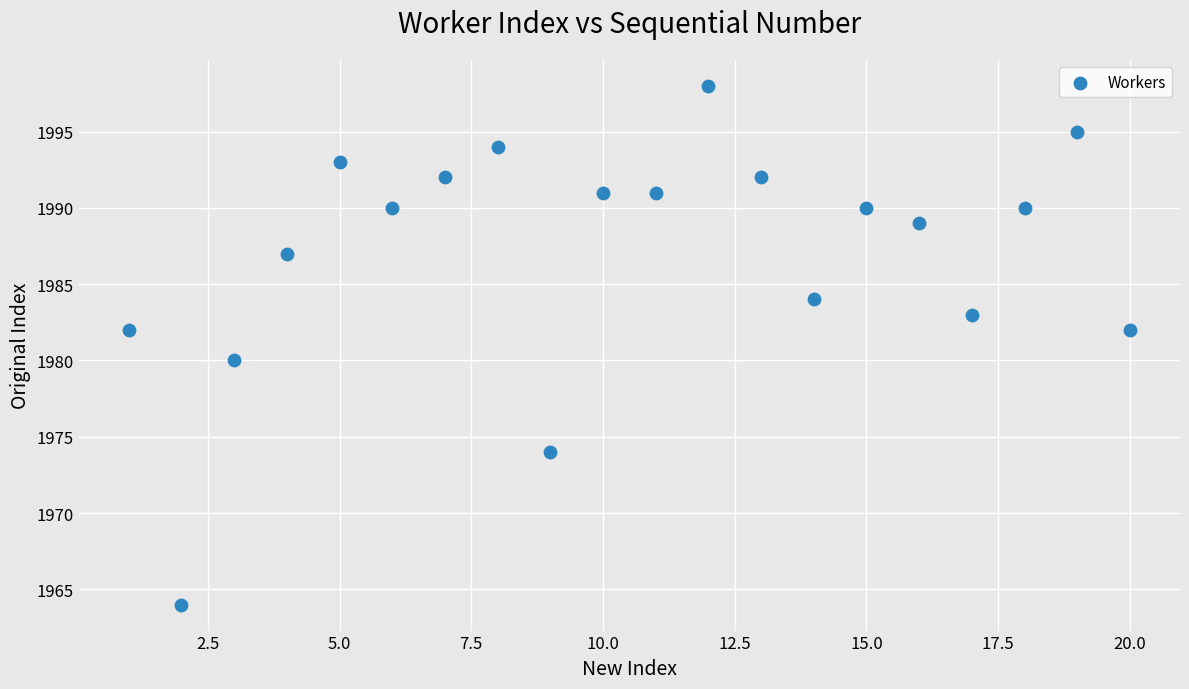

What is the range of Y values (max minus min)?

34